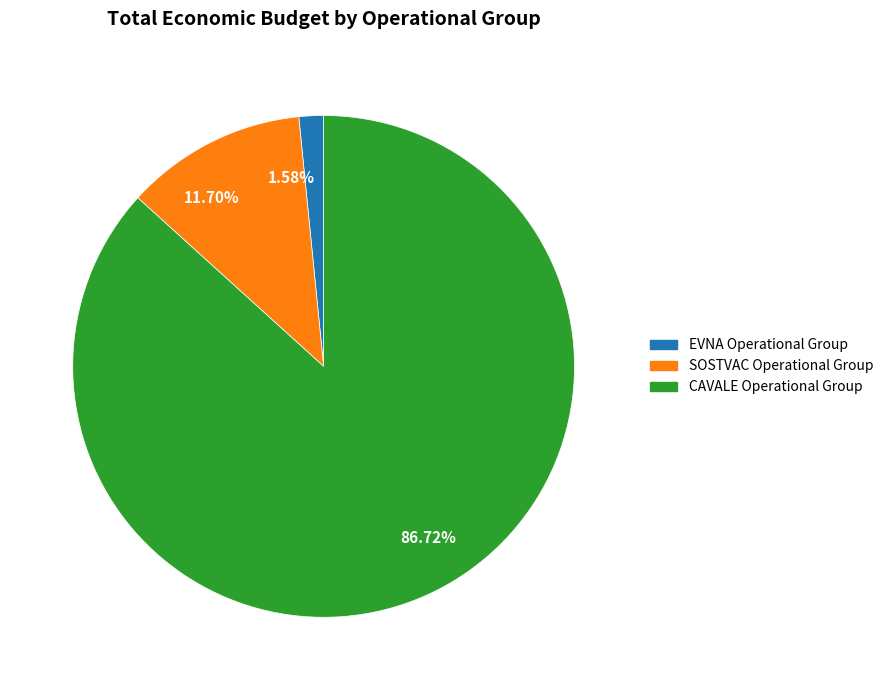

Is the sum of 1.58% and 86.72% greater than half?

Yes